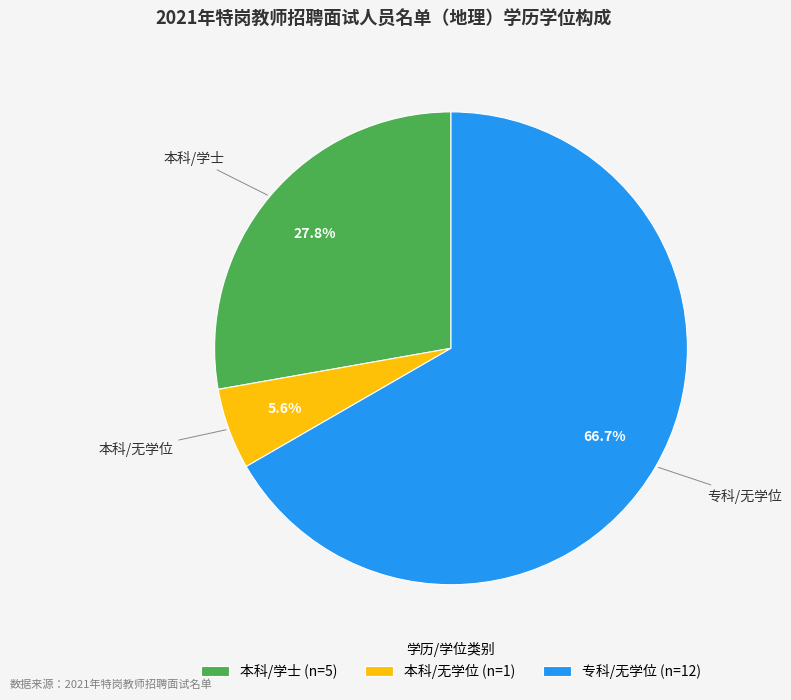

Is 专科/无学位 the majority of the pie?

Yes